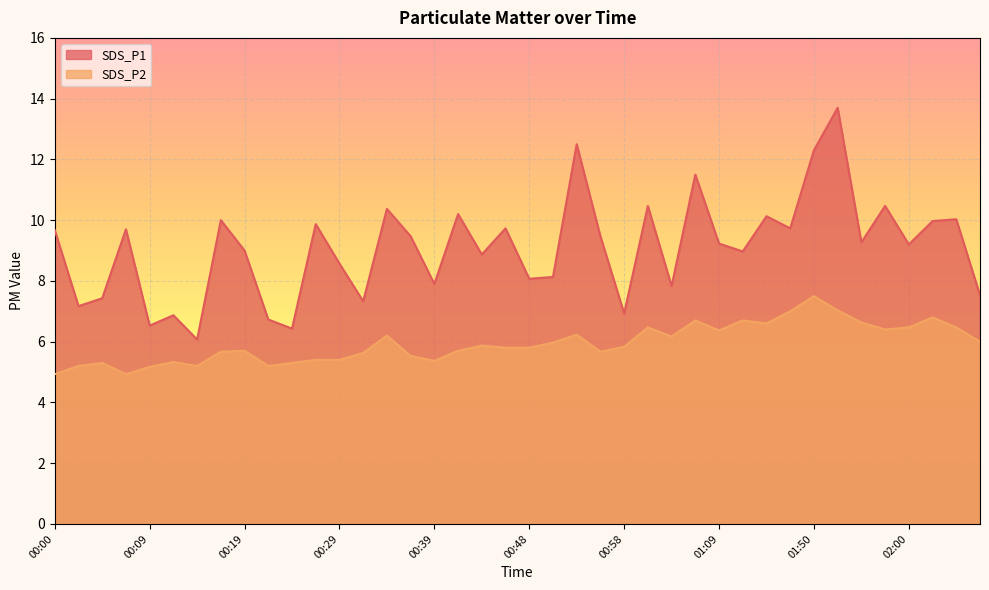

Reading left to right, extract all data points from this chart.

SDS_P1: 00:00=9.7	00:02=7.2	00:05=7.4	00:07=9.7	00:09=6.5	00:12=6.9	00:14=6.1	00:17=10.0	00:19=9.0	00:22=6.7	00:24=6.4	00:27=9.9	00:29=8.6	00:31=7.3	00:34=10.4	00:36=9.5	00:39=7.9	00:41=10.2	00:44=8.9	00:46=9.7	00:48=8.1	00:51=8.1	00:53=12.5	00:56=9.5	00:58=6.9	01:01=10.5	01:03=7.8	01:06=11.5	01:09=9.2	01:11=9.0	01:14=10.1	01:47=9.7	01:50=12.3	01:52=13.7	01:55=9.3	01:58=10.5	02:00=9.2	02:03=10.0	02:05=10.0	02:08=7.5
SDS_P2: 00:00=4.9	00:02=5.2	00:05=5.3	00:07=4.9	00:09=5.2	00:12=5.3	00:14=5.2	00:17=5.7	00:19=5.7	00:22=5.2	00:24=5.3	00:27=5.4	00:29=5.4	00:31=5.6	00:34=6.2	00:36=5.5	00:39=5.4	00:41=5.7	00:44=5.9	00:46=5.8	00:48=5.8	00:51=6.0	00:53=6.2	00:56=5.7	00:58=5.8	01:01=6.5	01:03=6.2	01:06=6.7	01:09=6.4	01:11=6.7	01:14=6.6	01:47=7.0	01:50=7.5	01:52=7.0	01:55=6.6	01:58=6.4	02:00=6.5	02:03=6.8	02:05=6.5	02:08=6.0